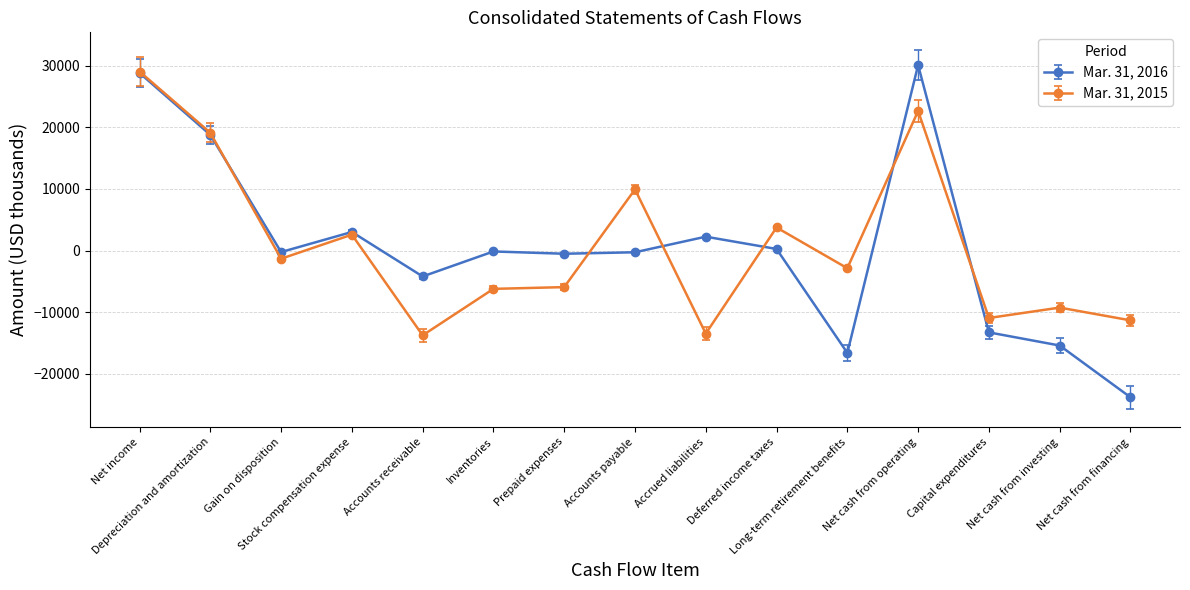

What is the value of the Mar. 31, 2015 point at the 14th from the left?

-9271